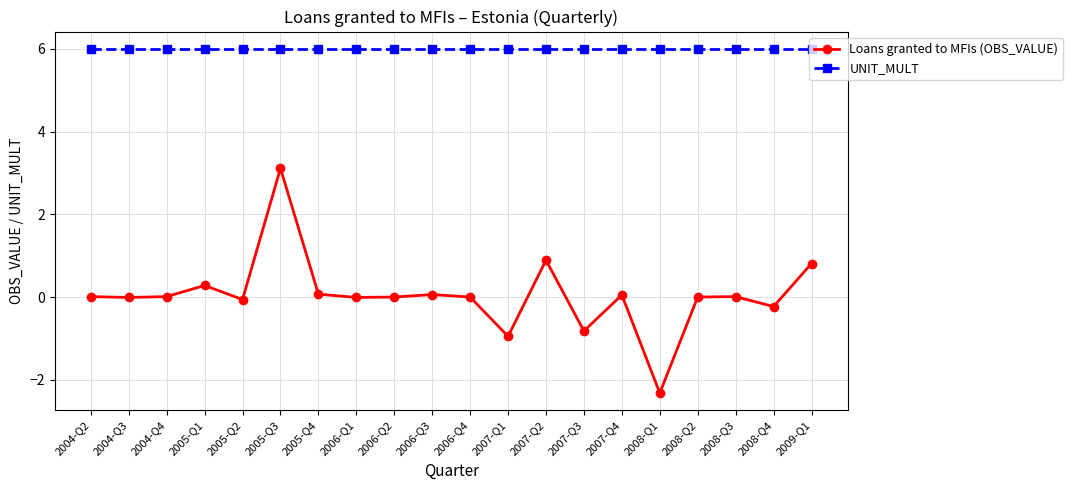

At how many categories does at least one series exceed -1?

20